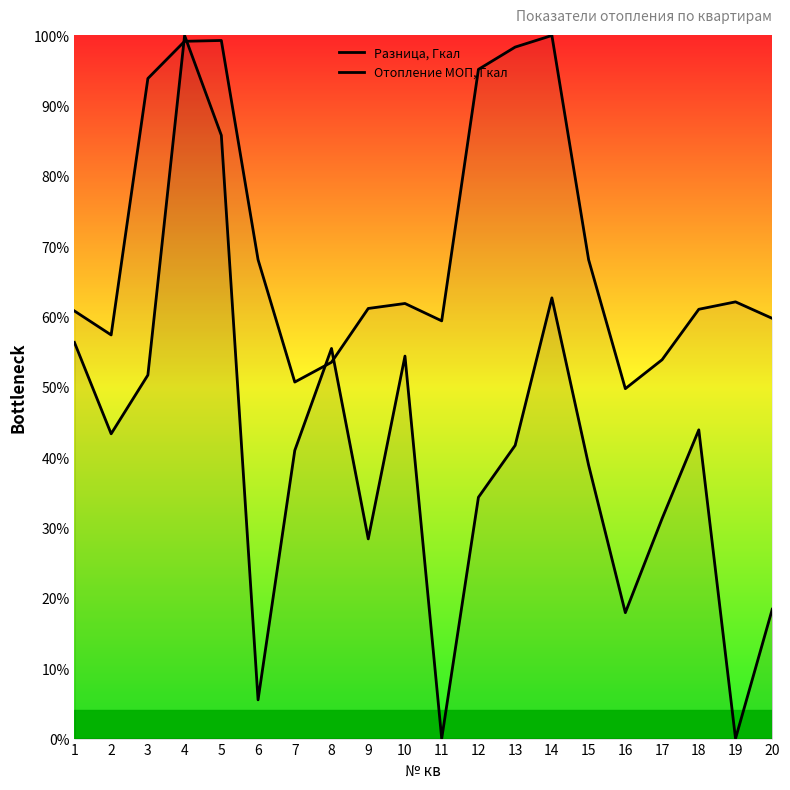

Which series has the largest range (max minus min)?

Разница, Гкал